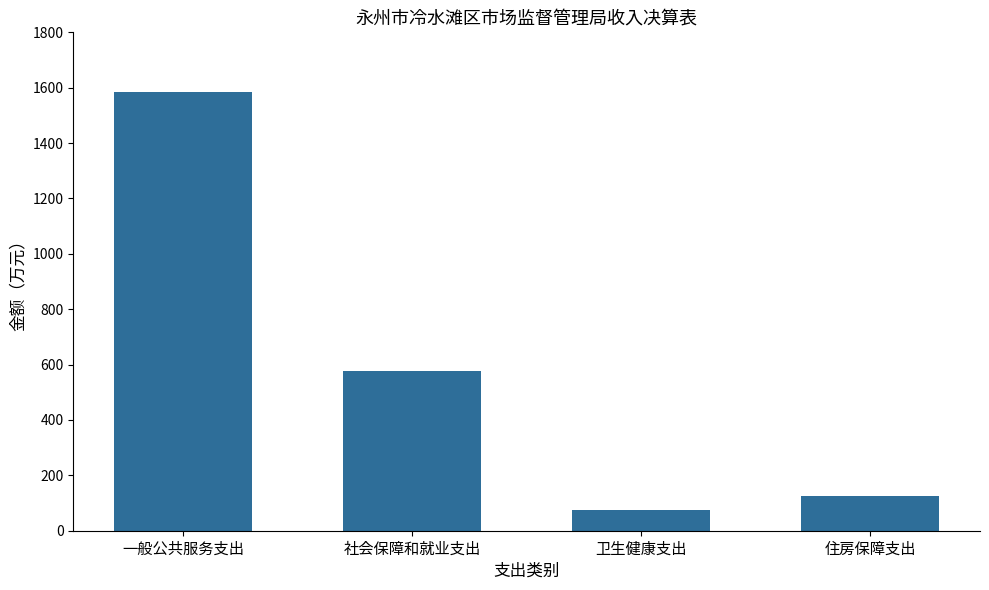

Is it true that the value at 社会保障和就业支出 is 575.3?

True